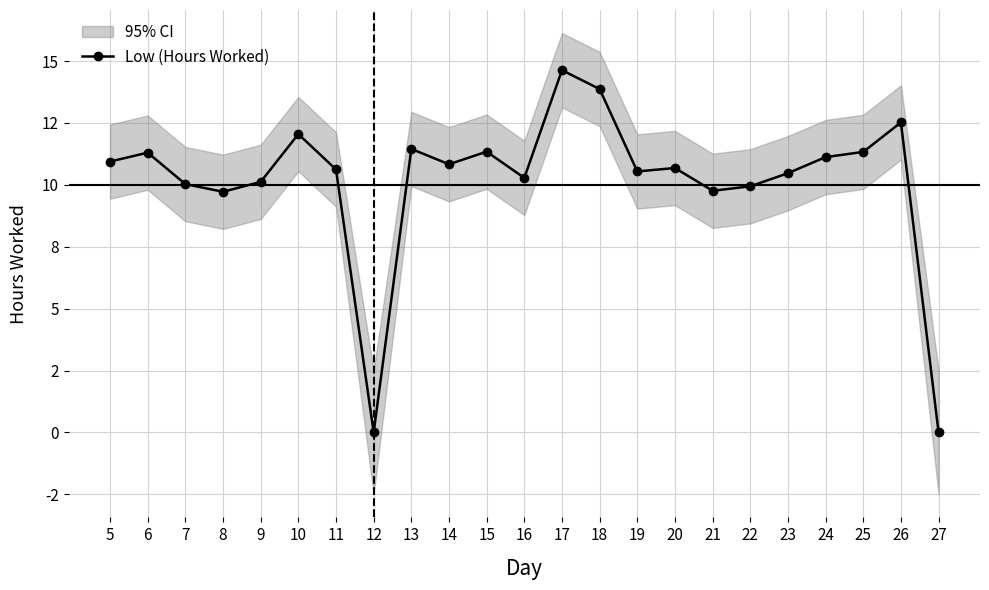

Reading right to left, transcribe all the data shown in this chart.

0.0	12.5	11.3	11.1	10.5	9.9	9.8	10.7	10.5	13.9	14.6	10.3	11.3	10.8	11.4	0.0	10.6	12.1	10.1	9.7	10.0	11.3	10.9